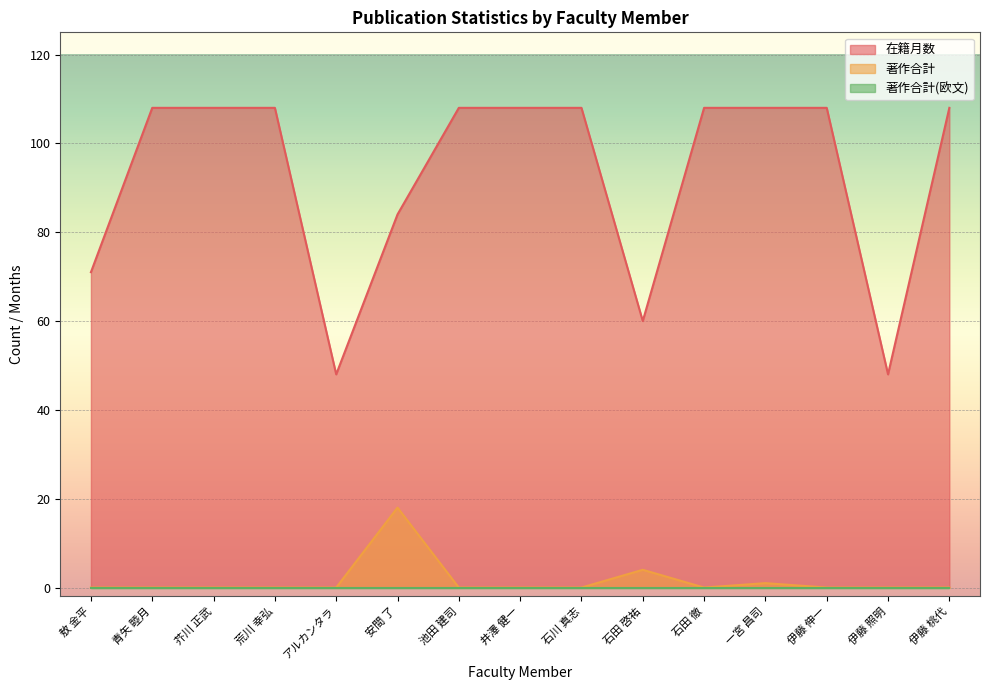

What is the difference between the highest and lowest values at 石田 徹?

108